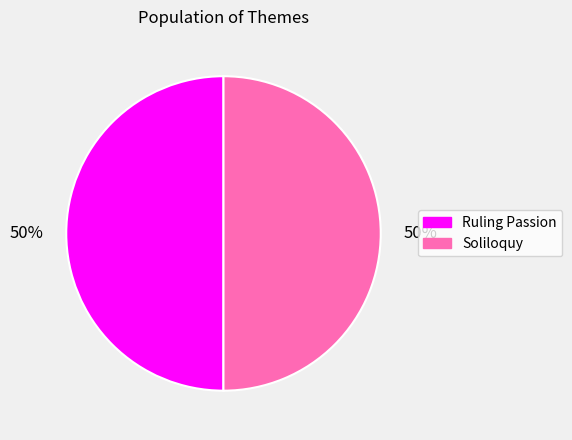

The Soliloquy slice represents 50% of the pie. True or false?

True